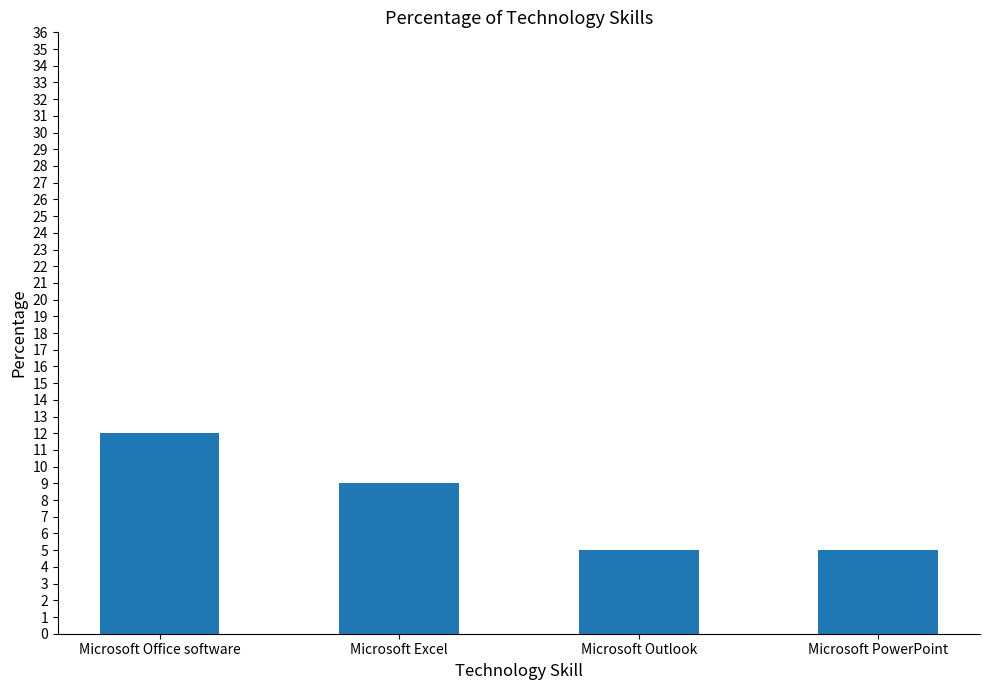

What is the difference between the second highest and second lowest values?

4